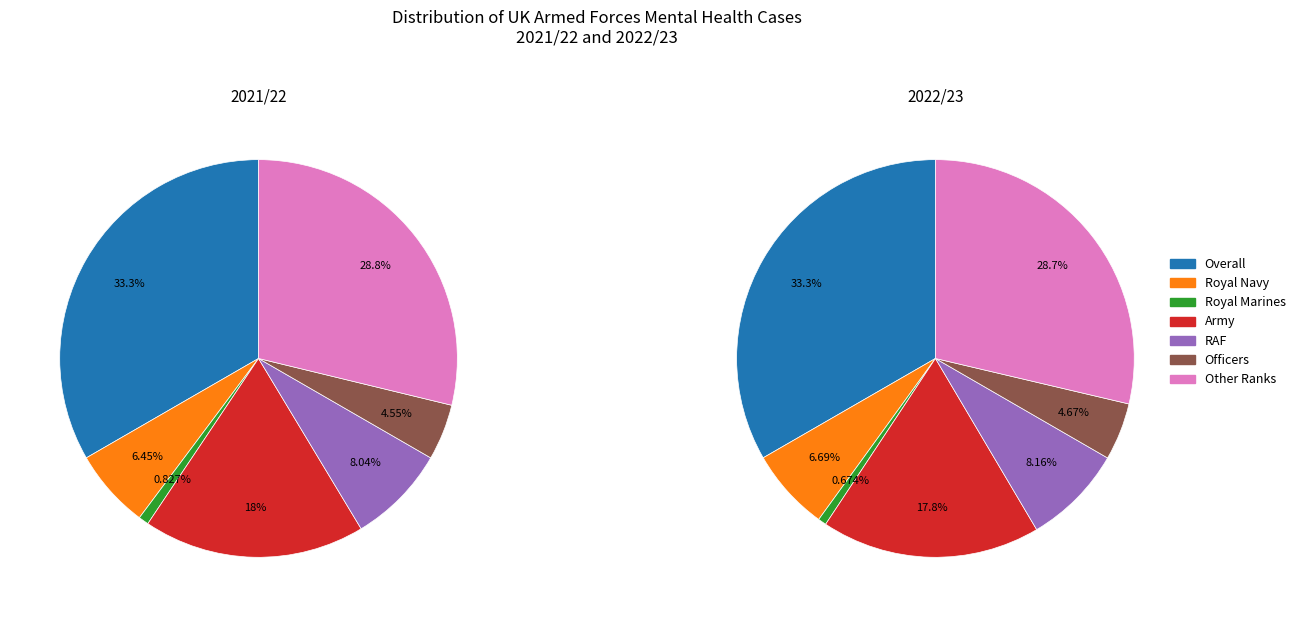

What is the difference between the highest and lowest values at Royal Navy?

267